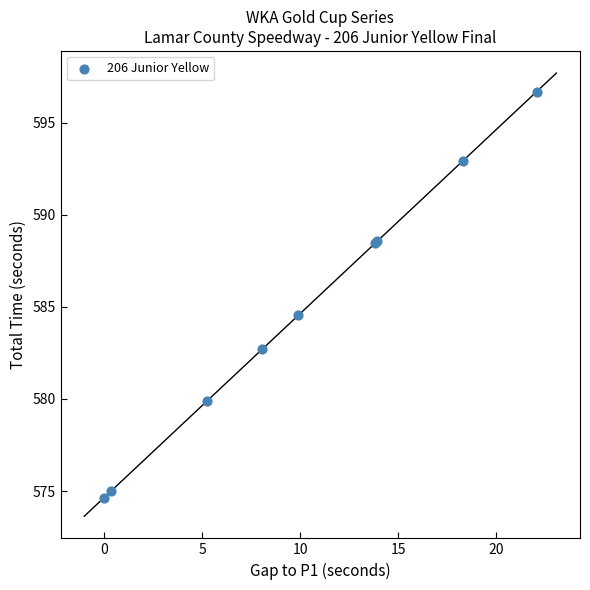

What Y value in the scatter plot is closest to 585?

584.5